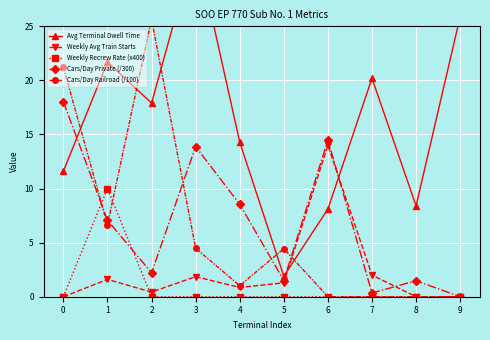

In Cars/Day Private (/300), how many points are lower than both neighbors (excluding endpoints)?

3